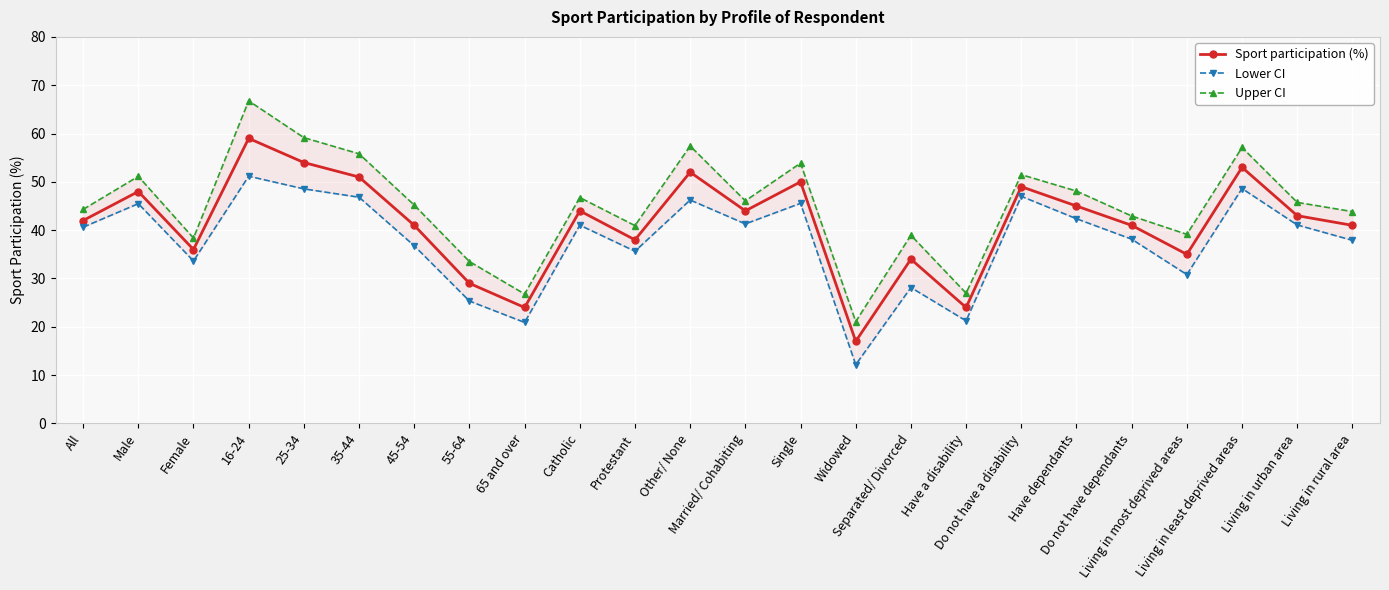

True or false: Lower CI and Upper CI intersect in this chart.

False